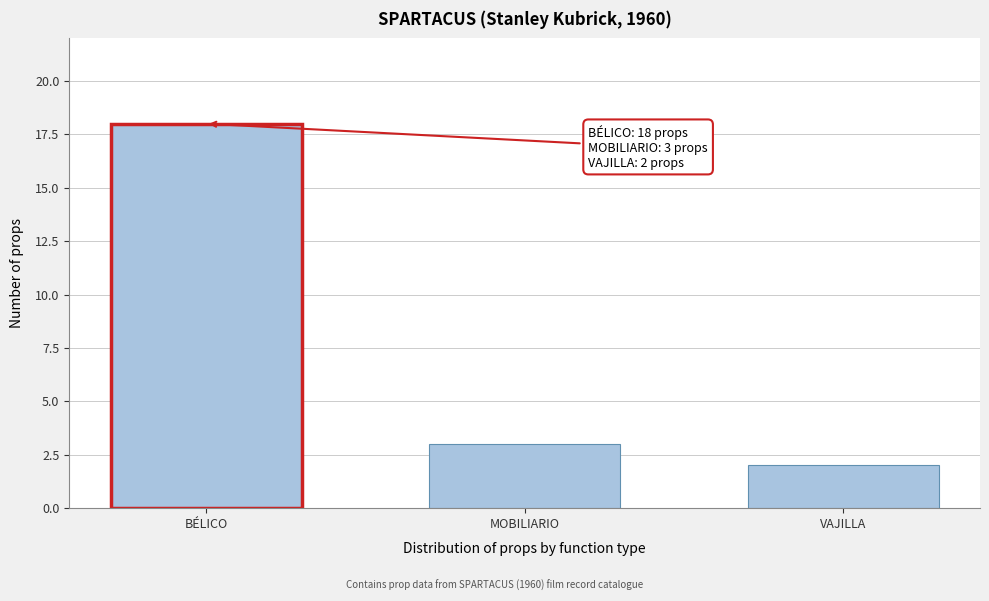

Reading left to right, extract all data points from this chart.

18	3	2